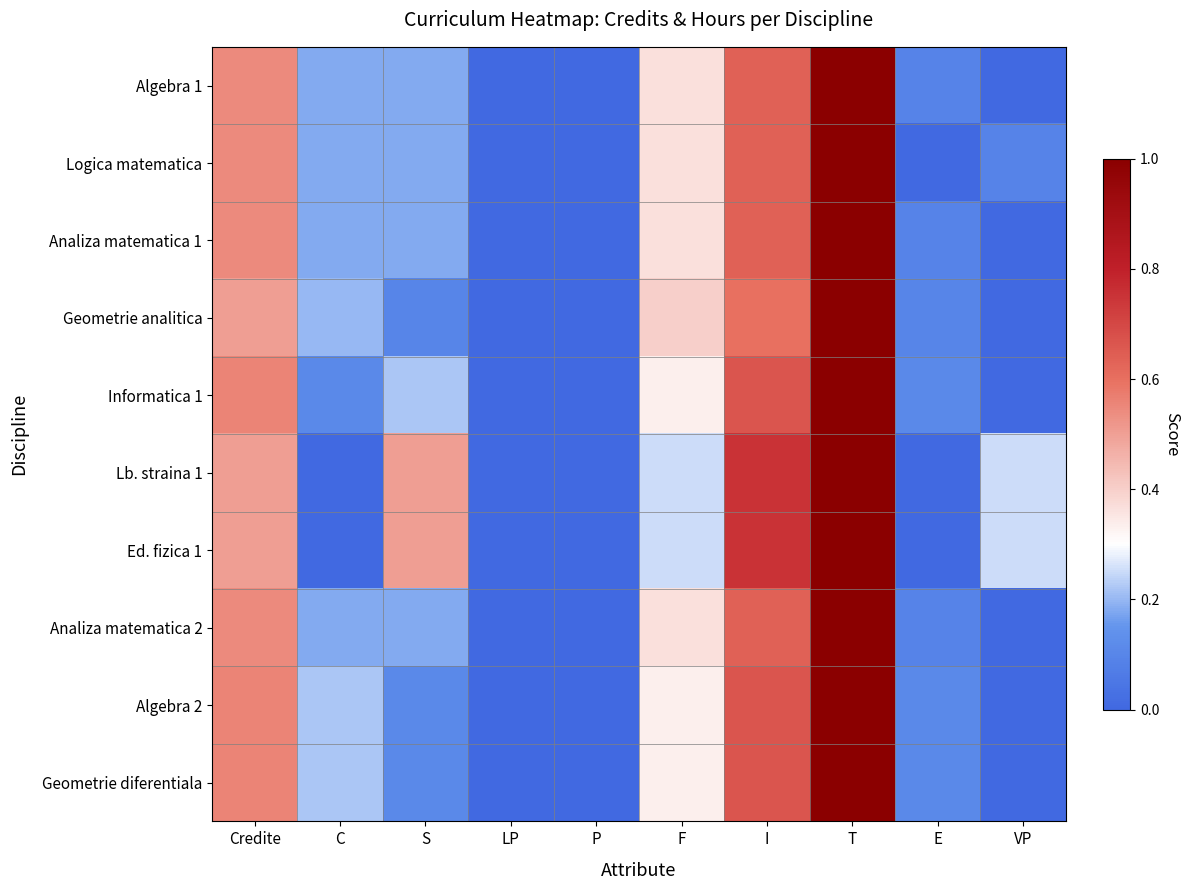

Count the number of categories in the chart.

10